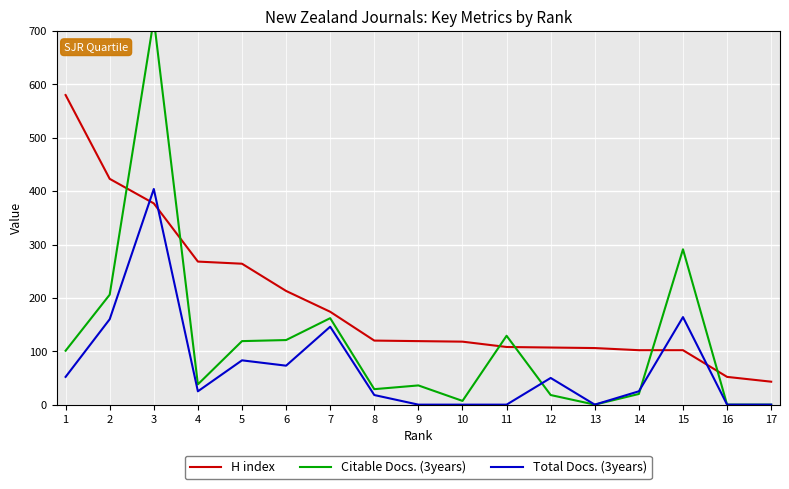

True or false: Citable Docs. (3years) has a value of 29 at 8.

True